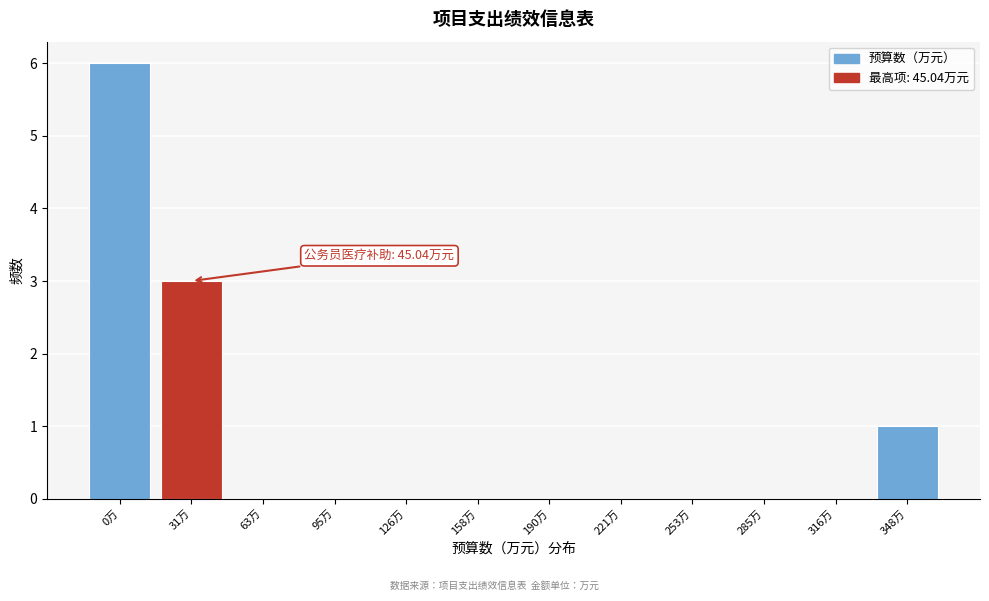

Reading left to right, transcribe all the data shown in this chart.

0万=6	31万=3	63万=0	95万=0	126万=0	158万=0	190万=0	221万=0	253万=0	285万=0	316万=0	348万=1